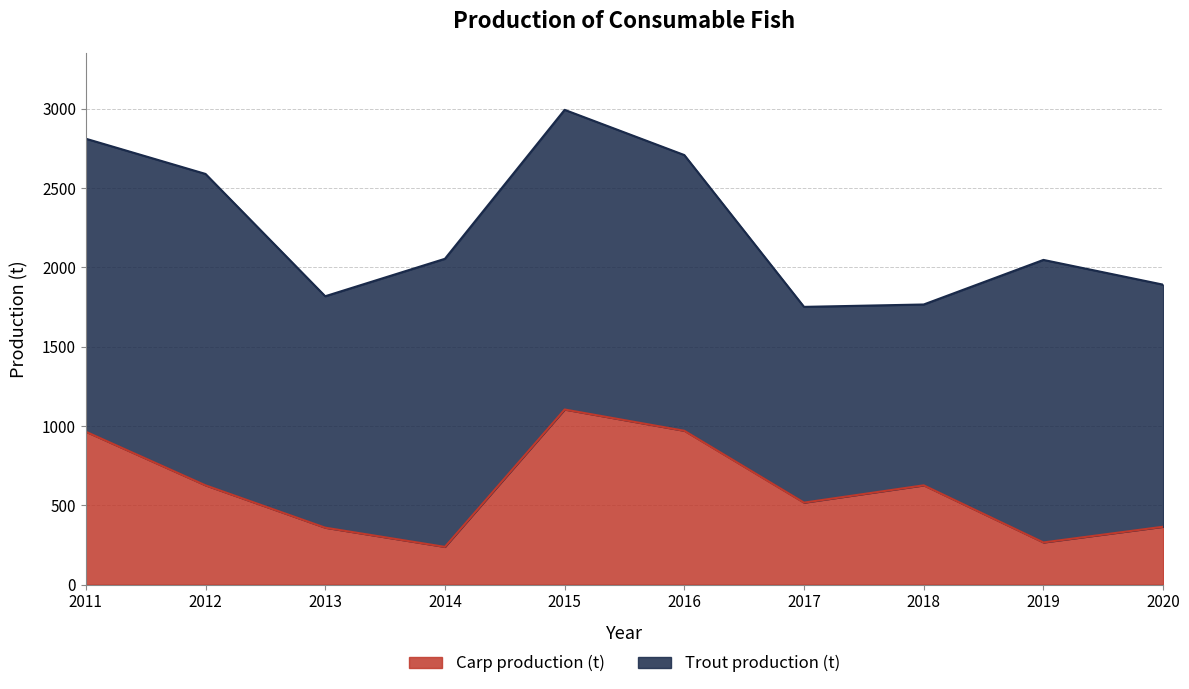

What is the value of the 4th point from the left?

238